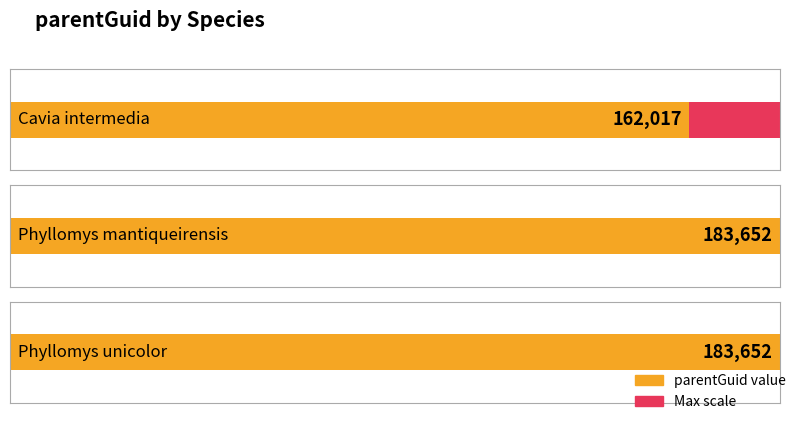

How many values are between 162017 and 183652?

3